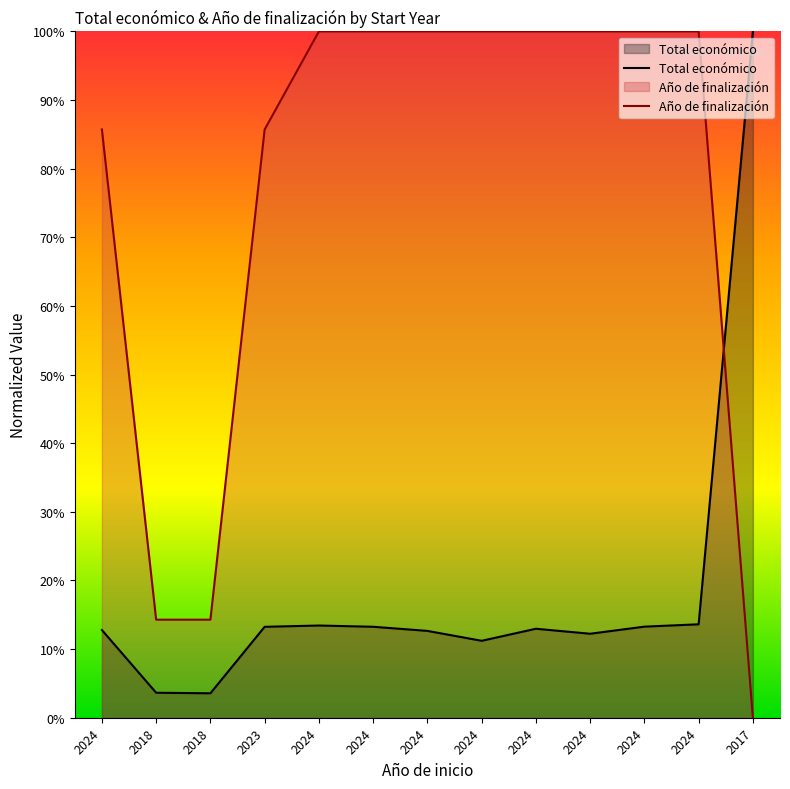

Reading left to right, list all the values displayed in this chart.

Total económico: 12.8	3.6	3.6	13.2	13.4	13.3	12.7	11.2	13.0	12.2	13.3	13.6	100.0
Año de finalización: 85.7	14.3	14.3	85.7	100.0	100.0	100.0	100.0	100.0	100.0	100.0	100.0	0.0